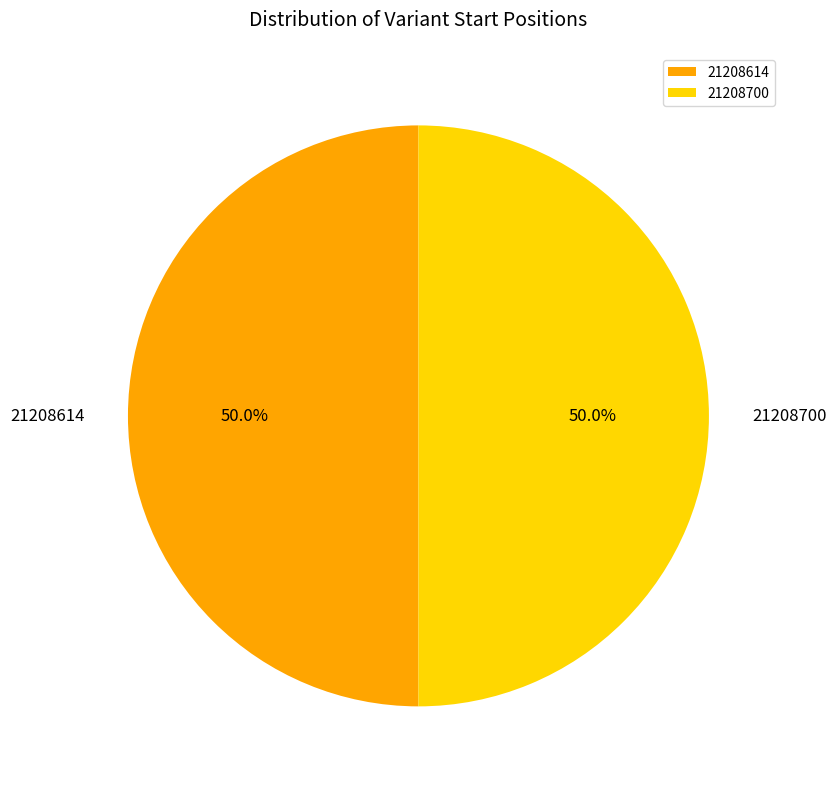

What percentage do 21208700 and 21208614 together represent?

100.0%